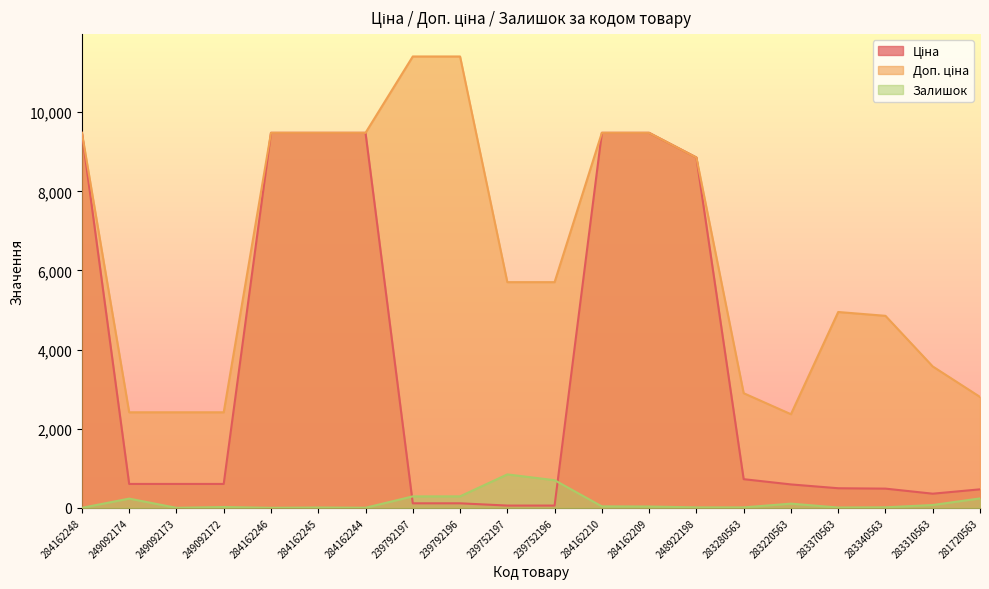

What is the difference between the second highest and minimum values in the Доп. ціна series?

9043.5